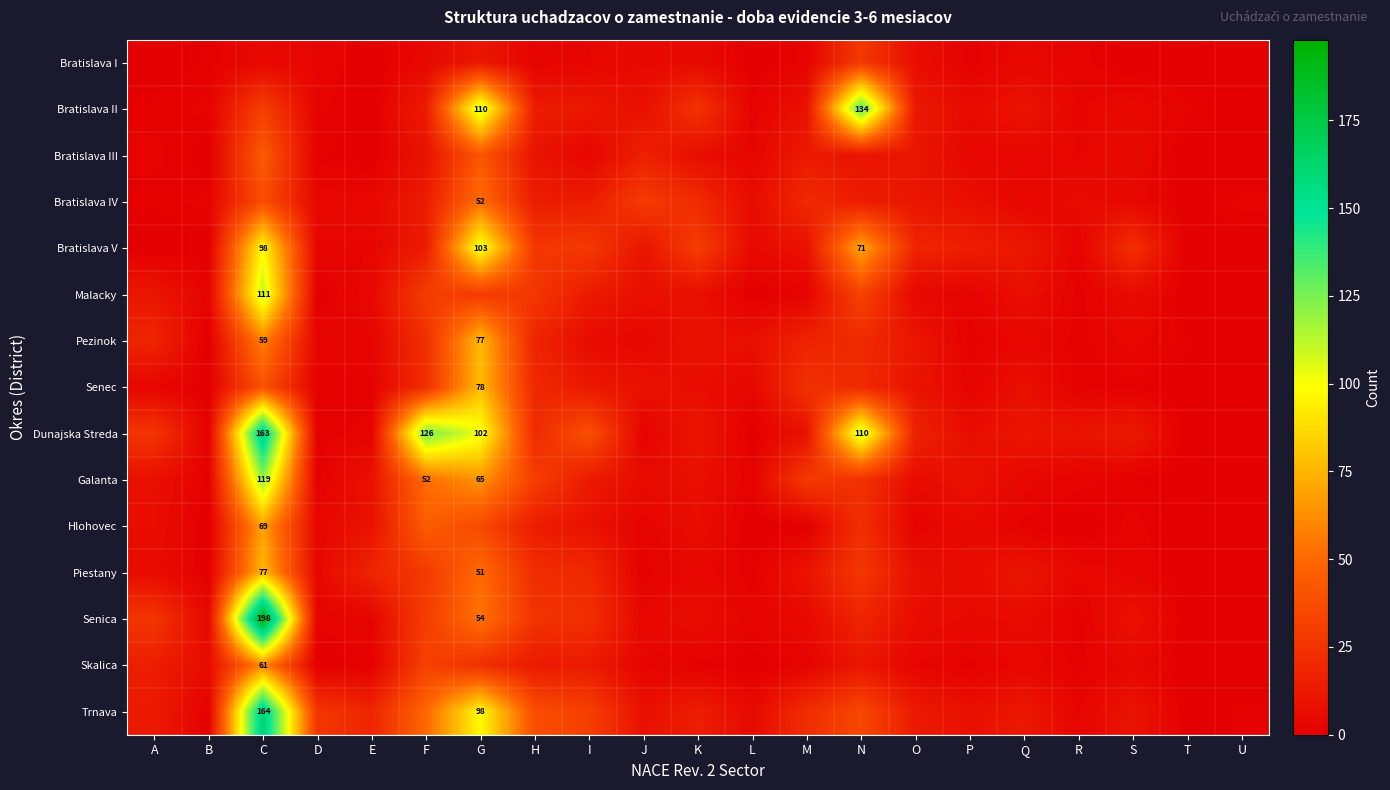

What is the sum of the Bratislava V values at L and Q?

17